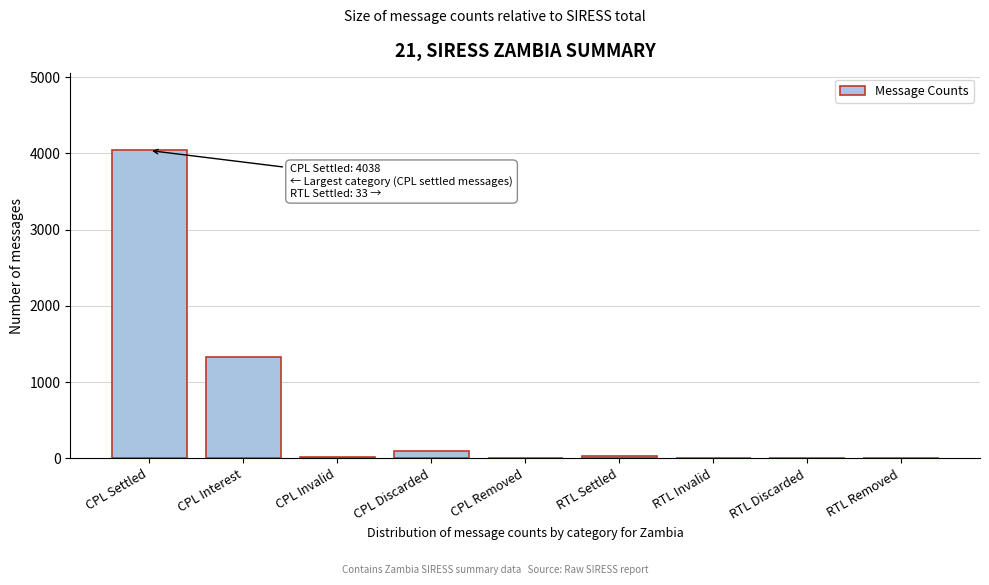

At which category does the chart reach its peak across all series?

CPL Settled